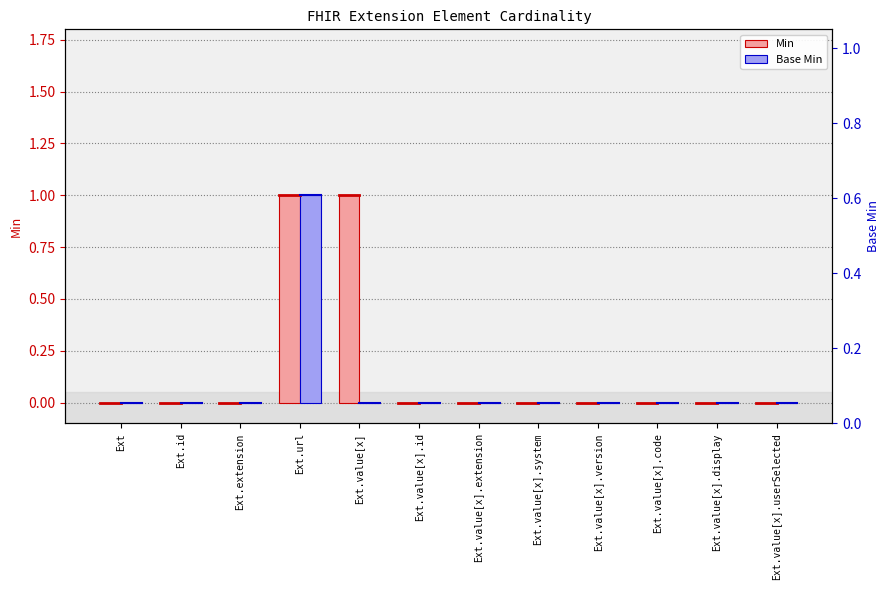

What is the label of the 11th bar from the right?

Ext.id